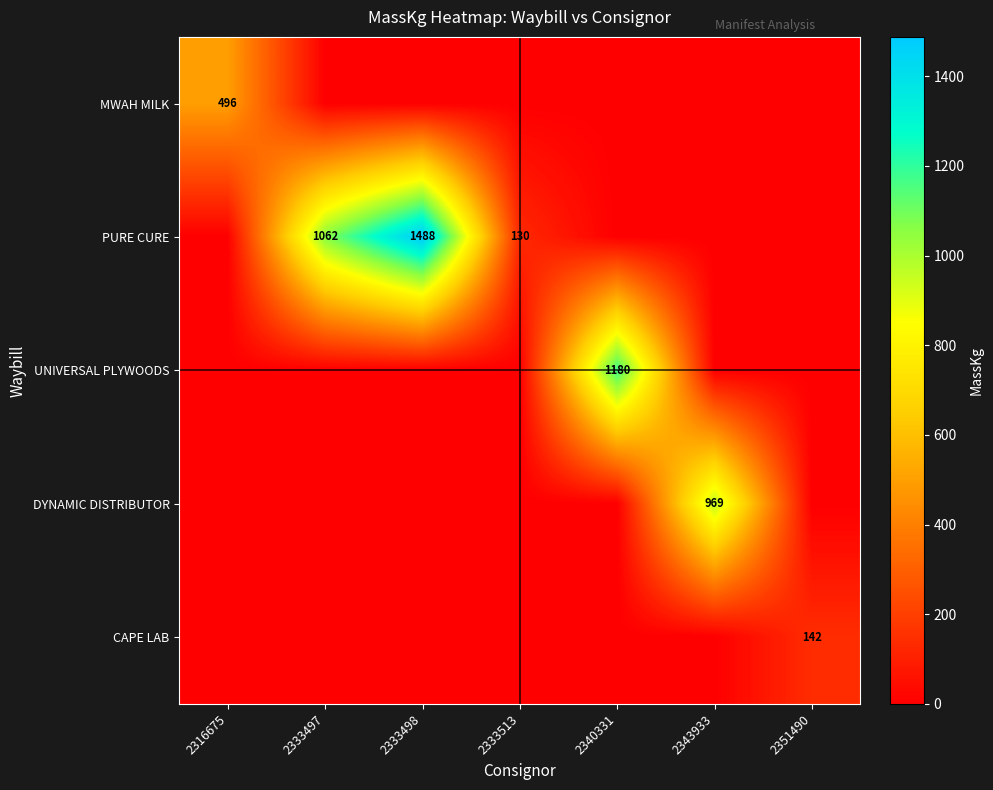

How many distinct data groups are displayed?

5